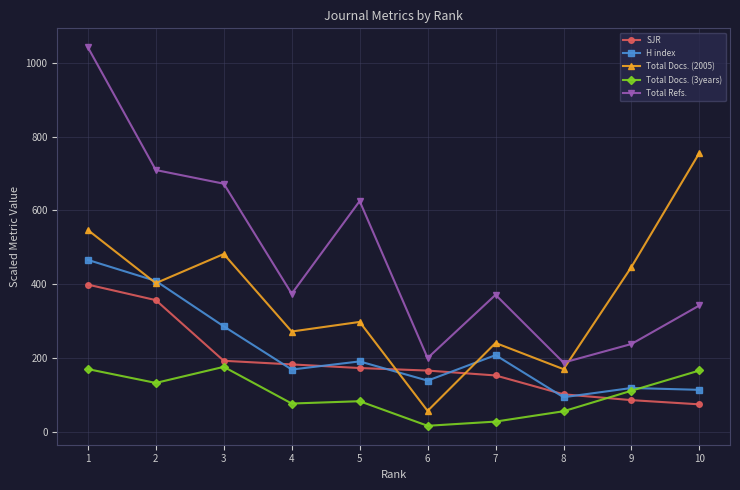

Which series has the largest range (max minus min)?

Total Refs.